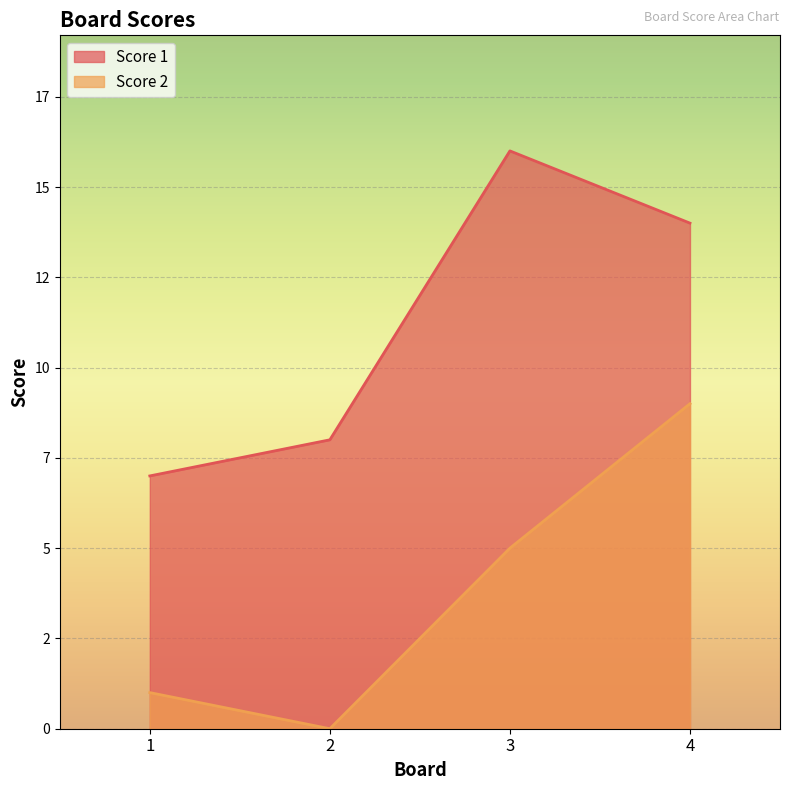

True or false: Score 2 and Score 1 intersect in this chart.

False